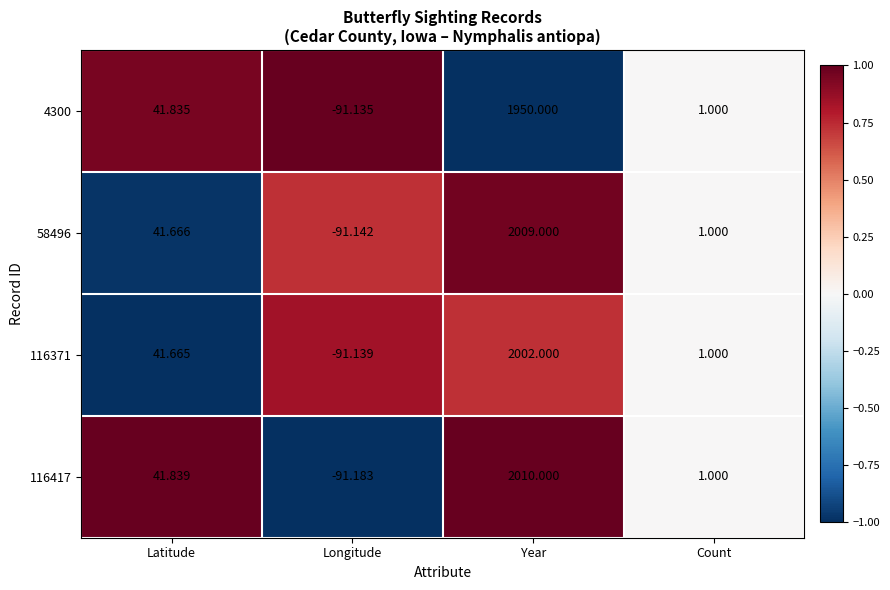

At which category is the sum across all series the highest?

Year